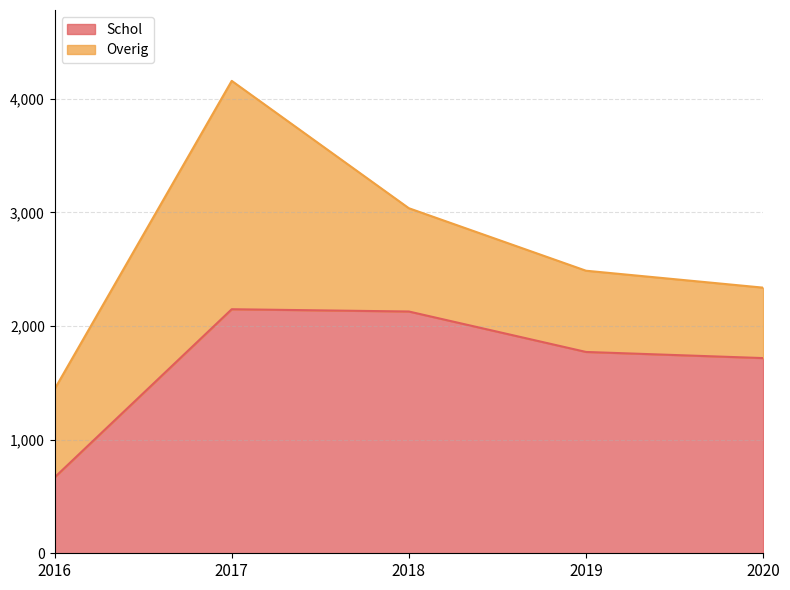

List the labels in order of value, smallest first.

2016, 2020, 2019, 2018, 2017